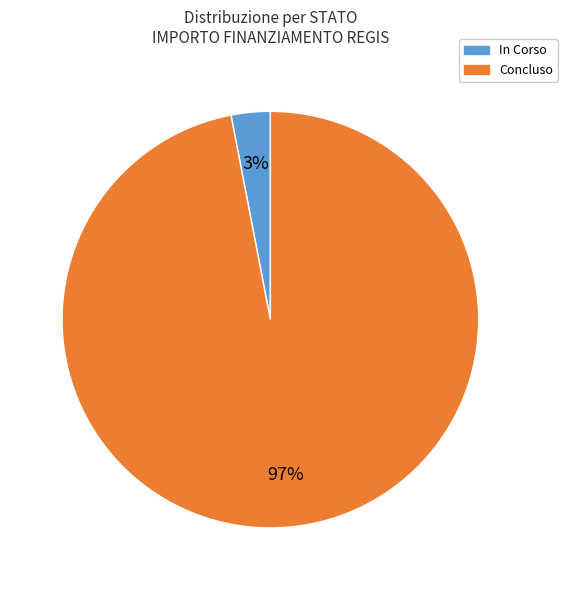

Is it true that Concluso is 97% of the pie?

True